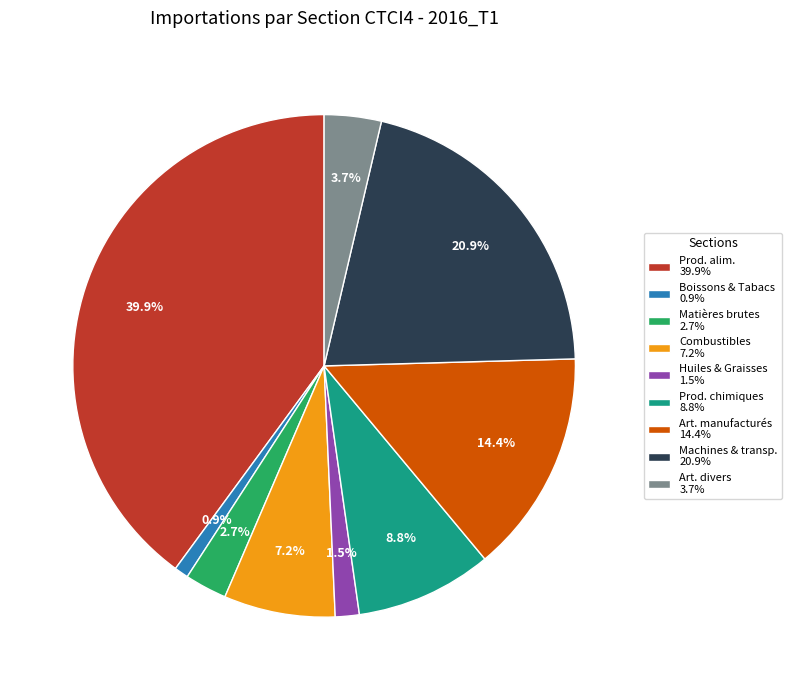

What percentage is NOT represented by Prod. chimiques 8.8%?

91.2%